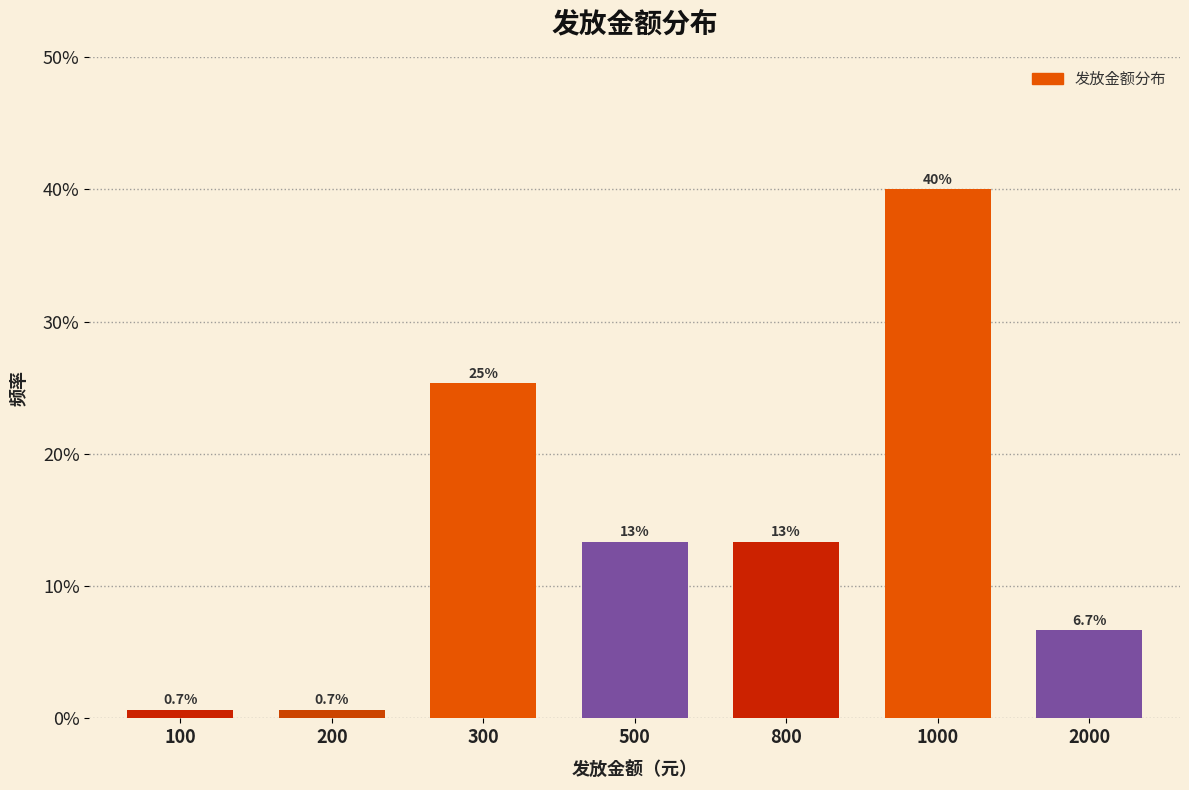

Reading right to left, what are all the values shown in this chart?

6.7	40.0	13.3	13.3	25.3	0.7	0.7